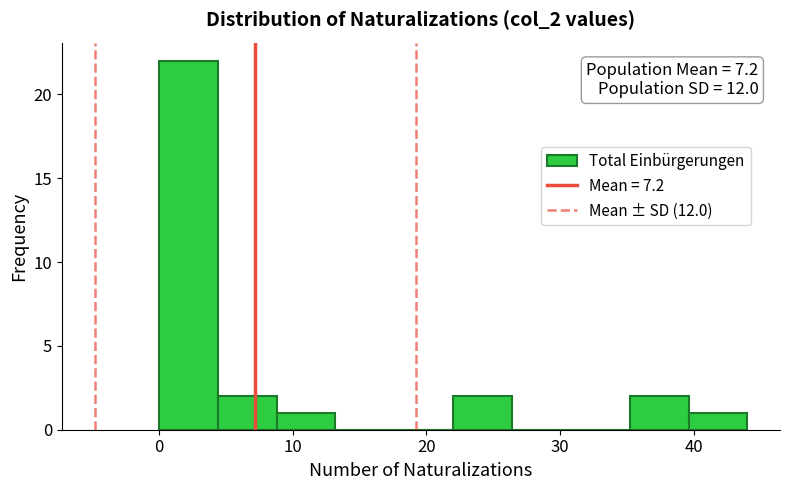

Over which range of the x-axis is the bar tallest?

0.0 to 4.4